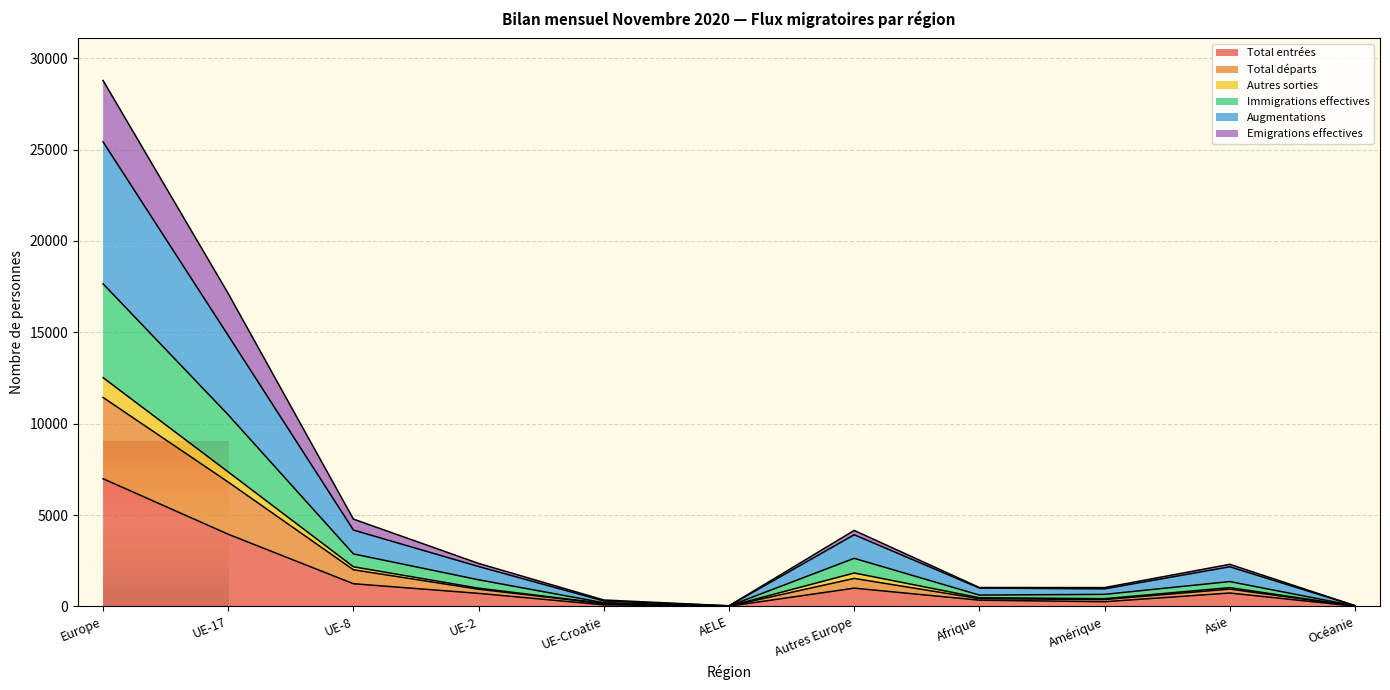

Where is the first local maximum for Immigrations effectives?

Autres Europe